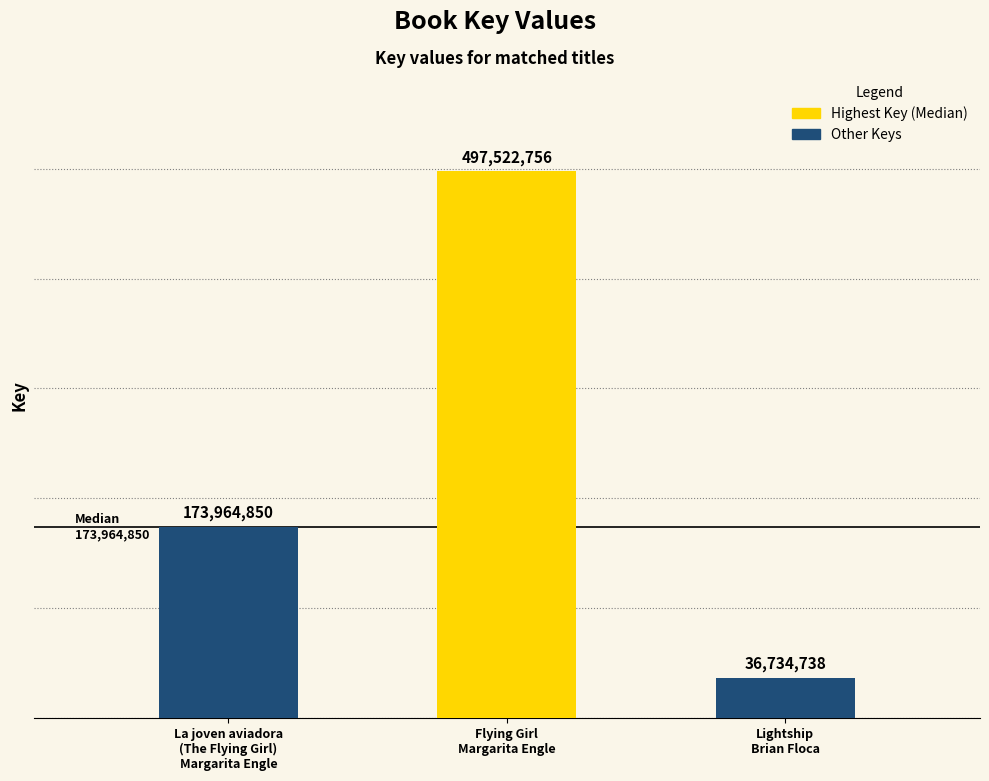

Reading left to right, transcribe all the data shown in this chart.

La joven aviadora
(The Flying Girl)
Margarita Engle=173964850	Flying Girl
Margarita Engle=497522756	Lightship
Brian Floca=36734738